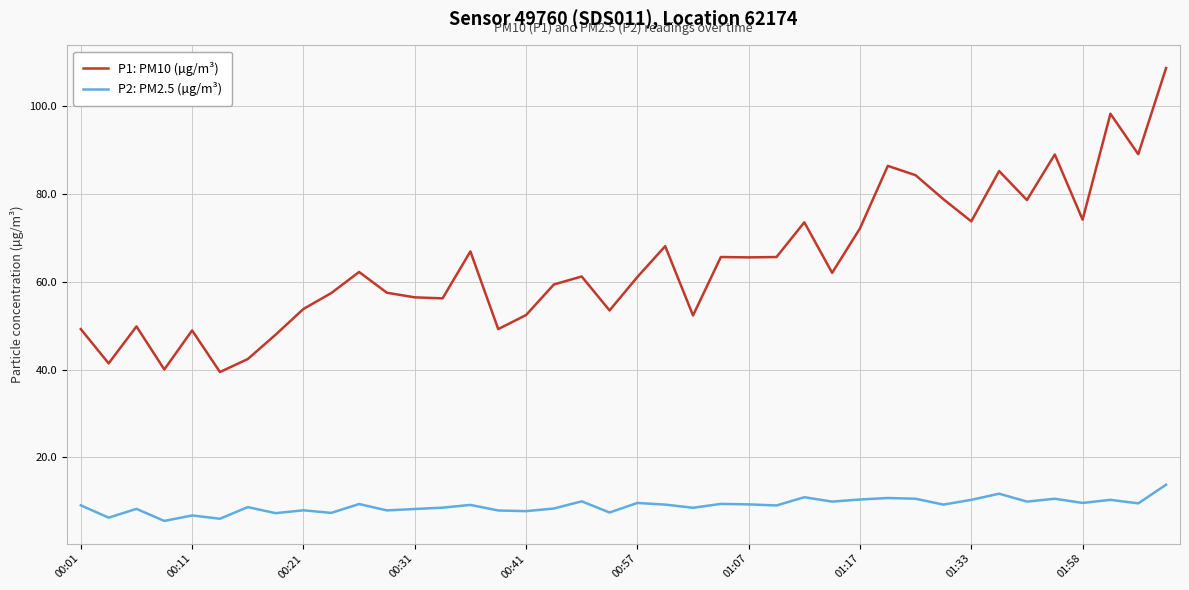

What is the maximum value shown in the chart?

108.7